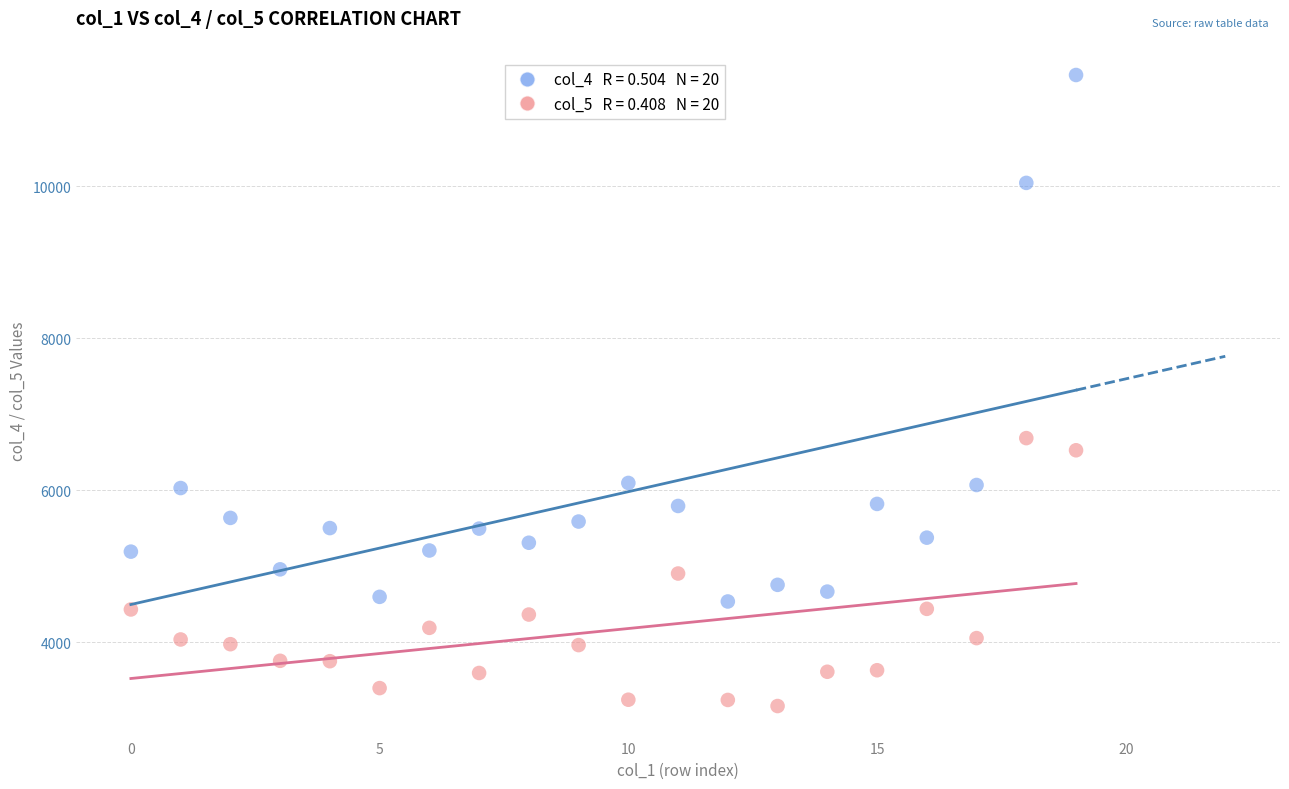

Across all data points, what is the range of Y values (max minus min)?

8305